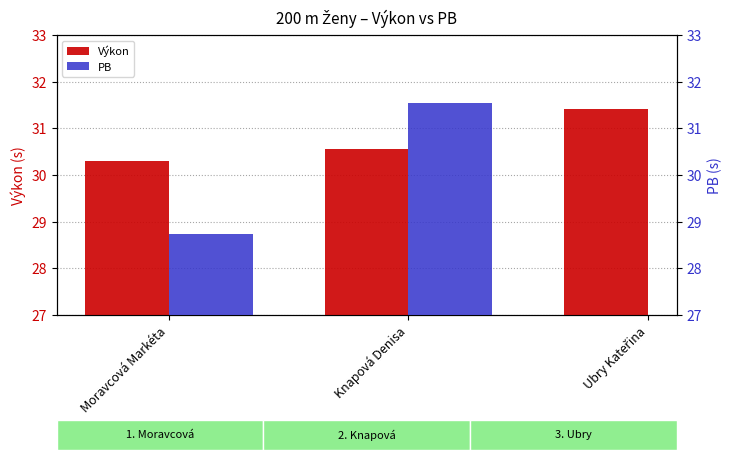

Count the Výkon values in the range 30 to 31.

2